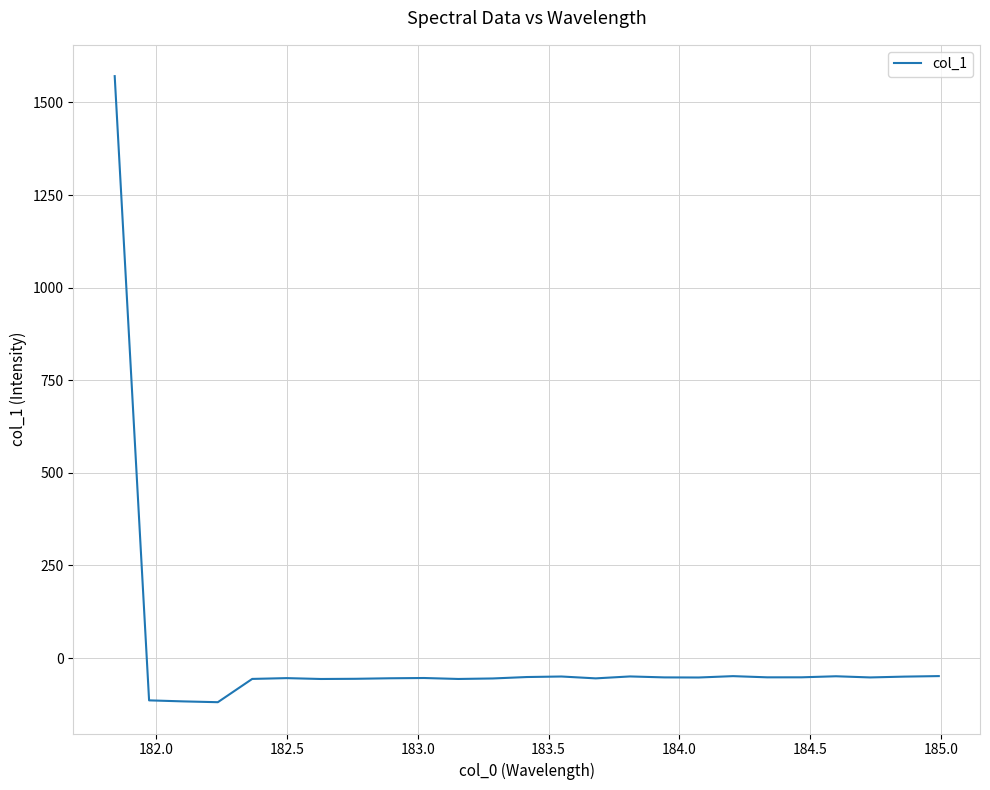

What is the difference between the maximum and minimum values?

1690.0